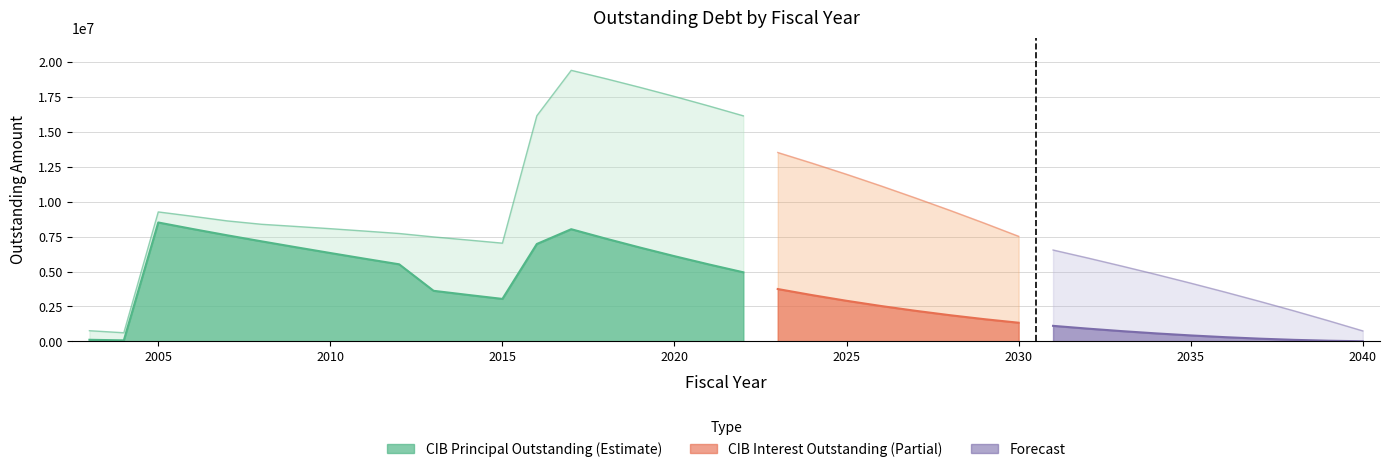

At which category does the chart reach its peak across all series?

2017